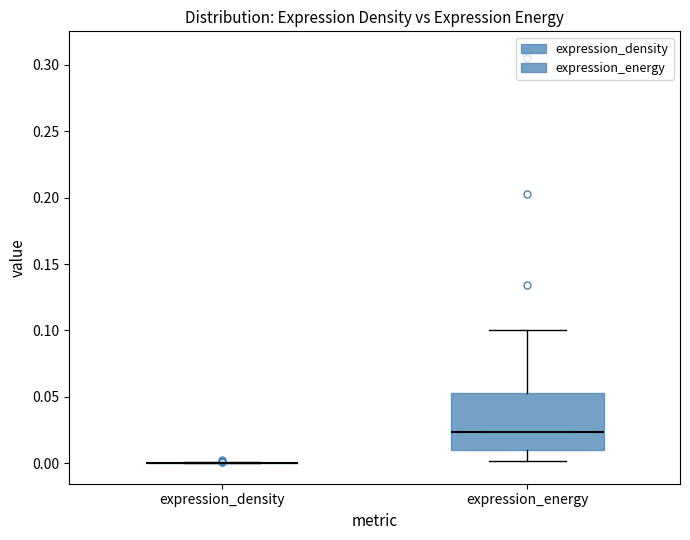

Comparing the boxes themselves (not the whiskers), which one is the tallest?

expression_energy